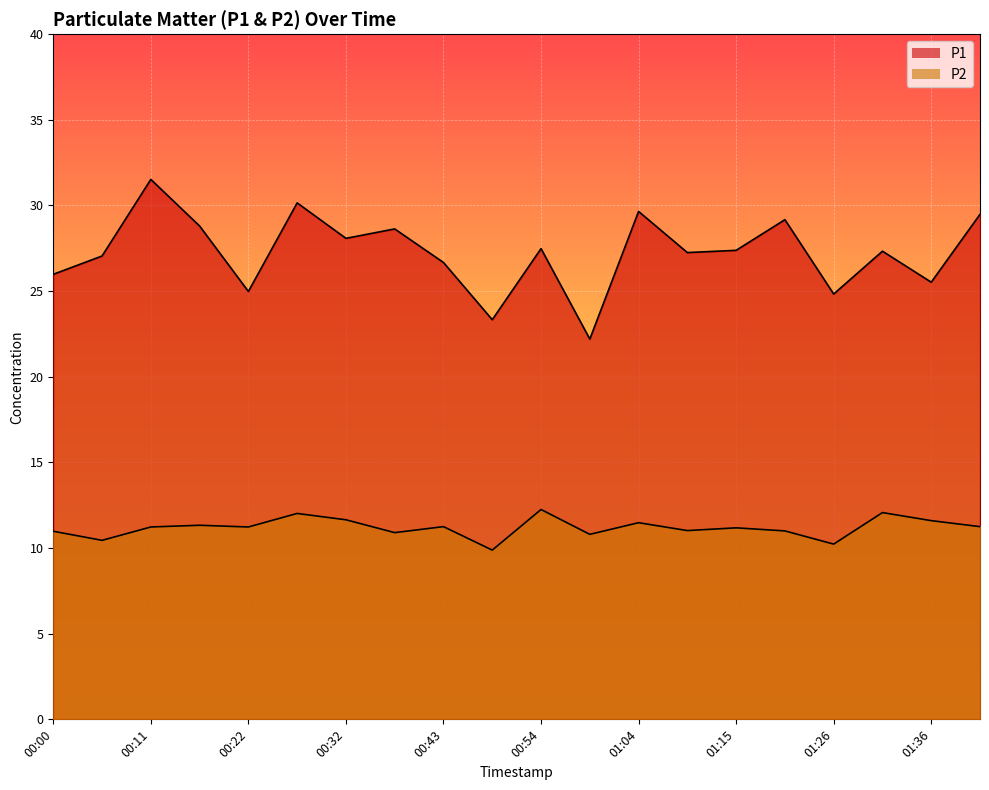

At which label does P1 first exceed 27?

00:06